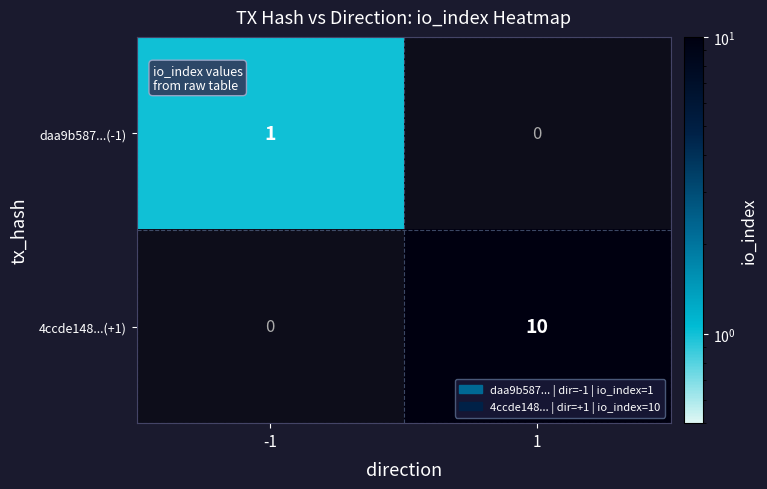

What is the total value across all series at -1?

1